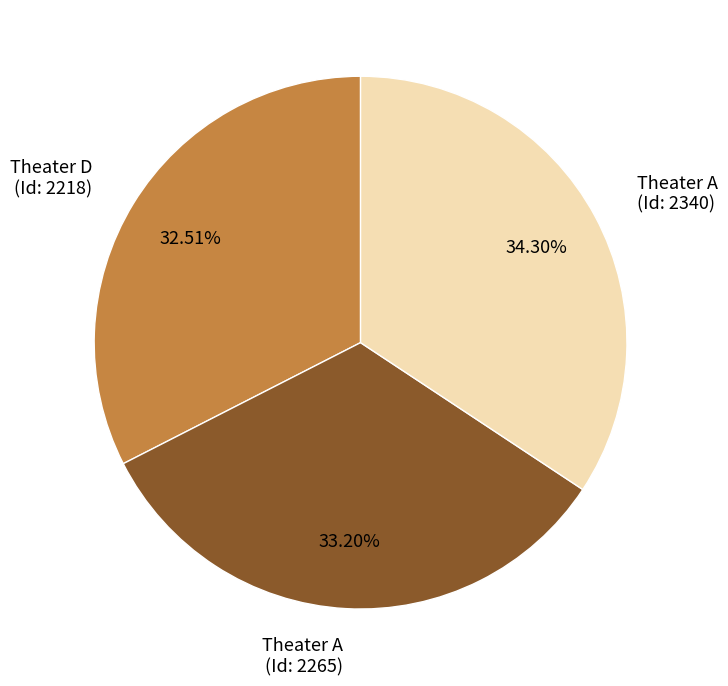

How many slices are in this pie chart?

3